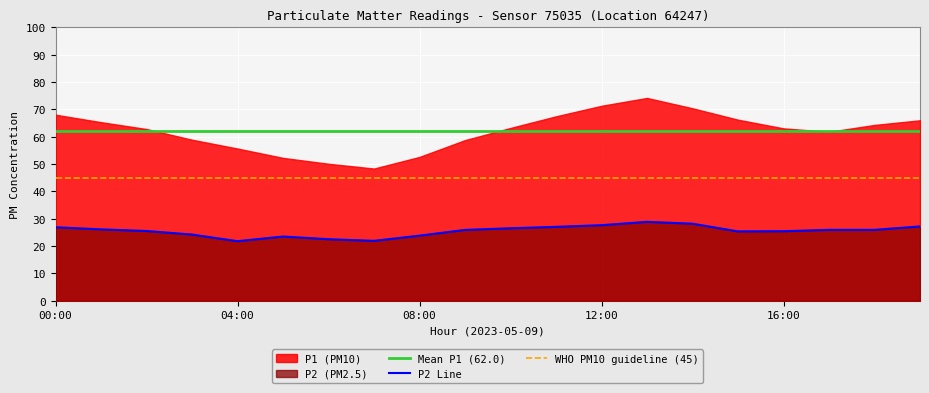

What is the label of the 15th point from the right?

05:00